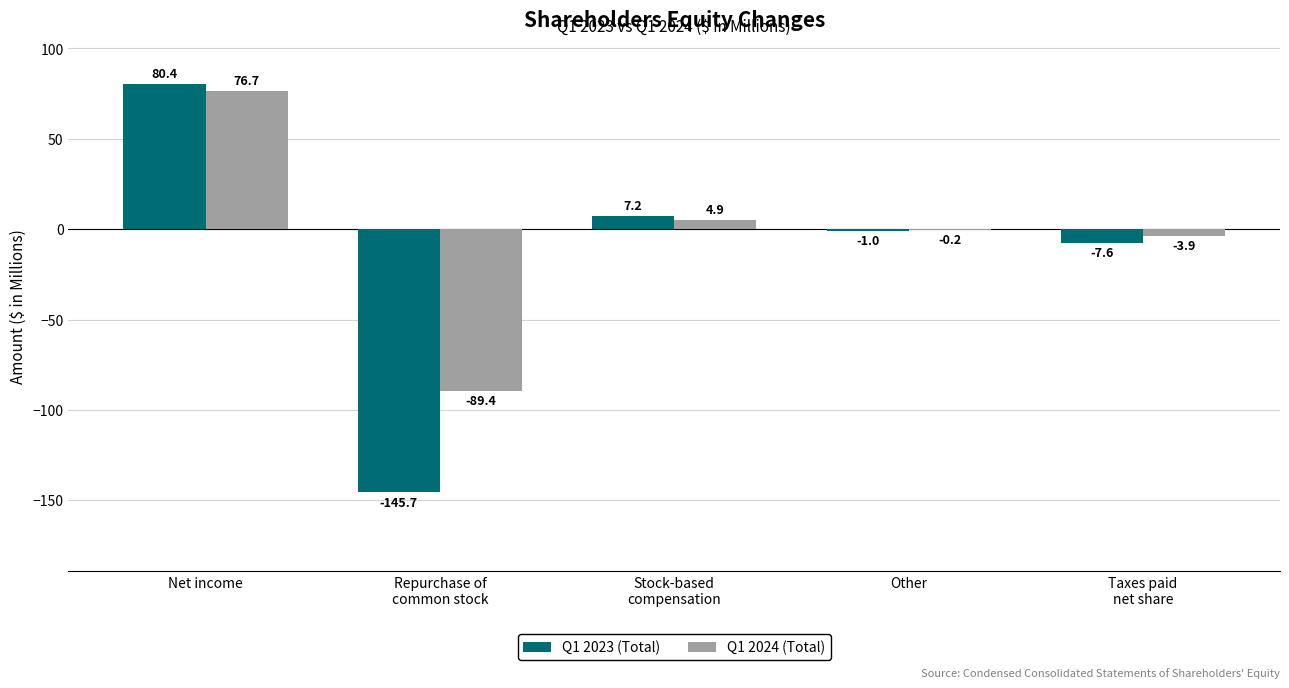

At which category is the sum across all series the highest?

Net income